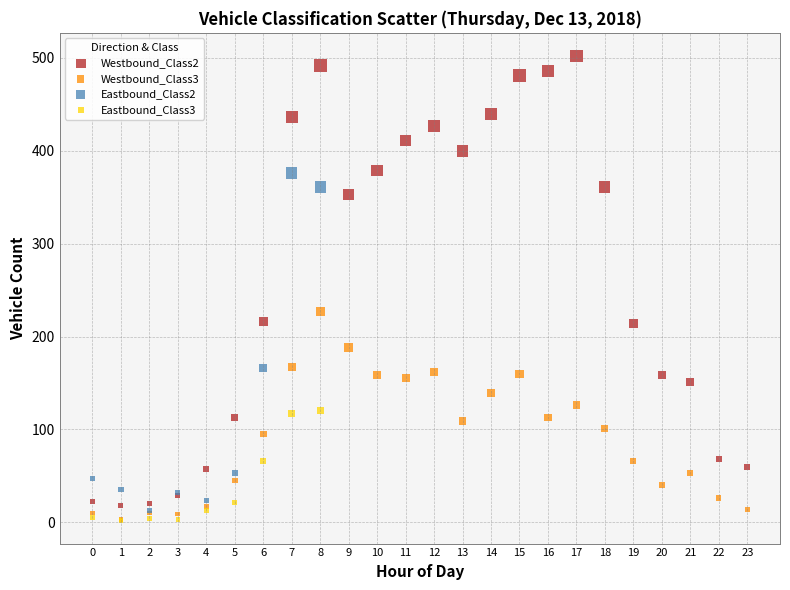

Which series has the widest spread of Y values?

Westbound_Class2